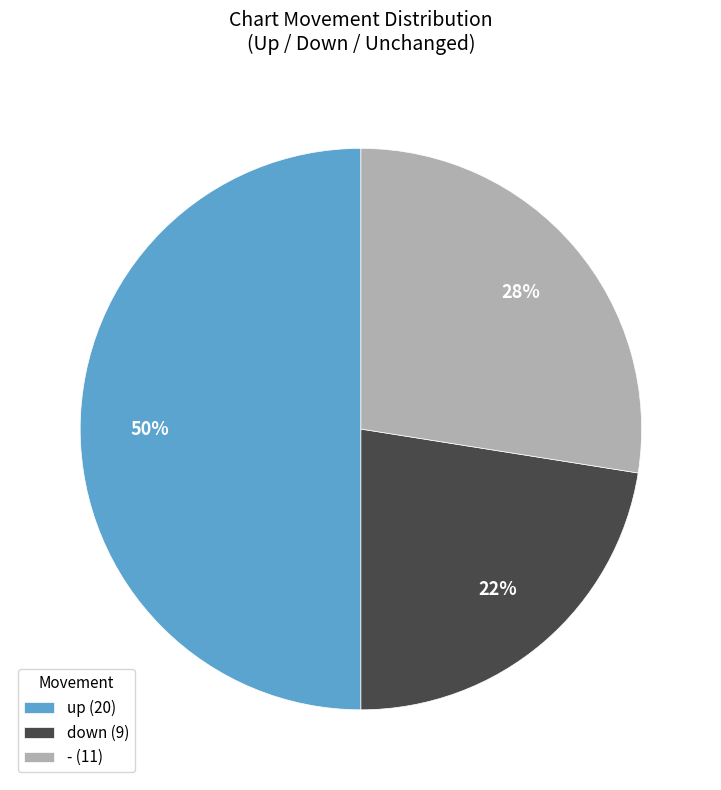

Count the number of slices in the pie.

3